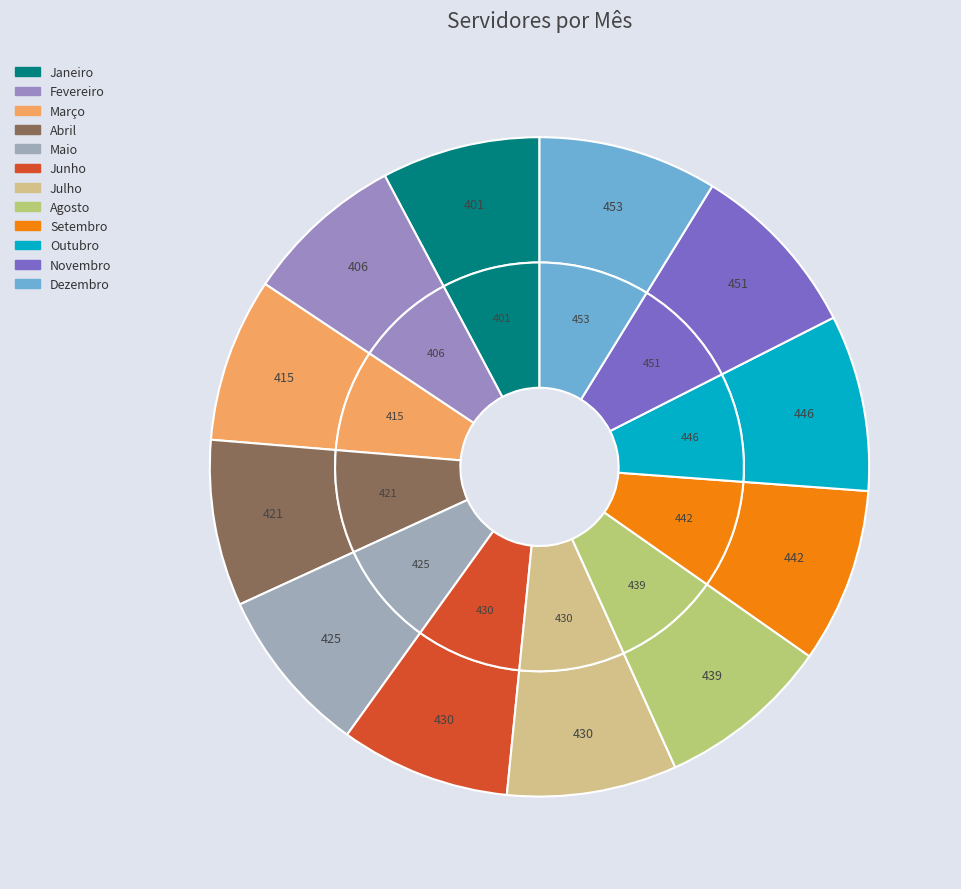

What is the smallest slice in the pie chart?

Janeiro